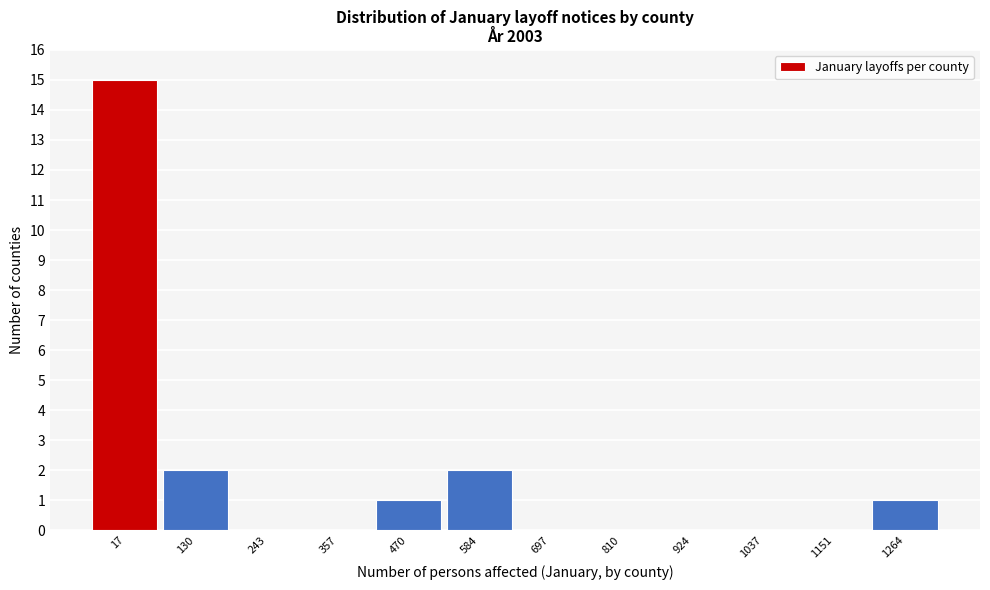

Reading left to right, list all the values displayed in this chart.

17=15	130=2	243=0	357=0	470=1	584=2	697=0	810=0	924=0	1037=0	1151=0	1264=1